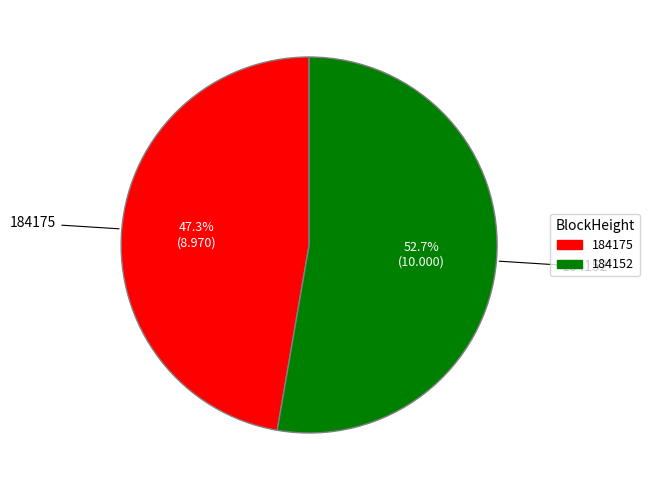

To the nearest percent, what percentage of the pie is 184152?

53%